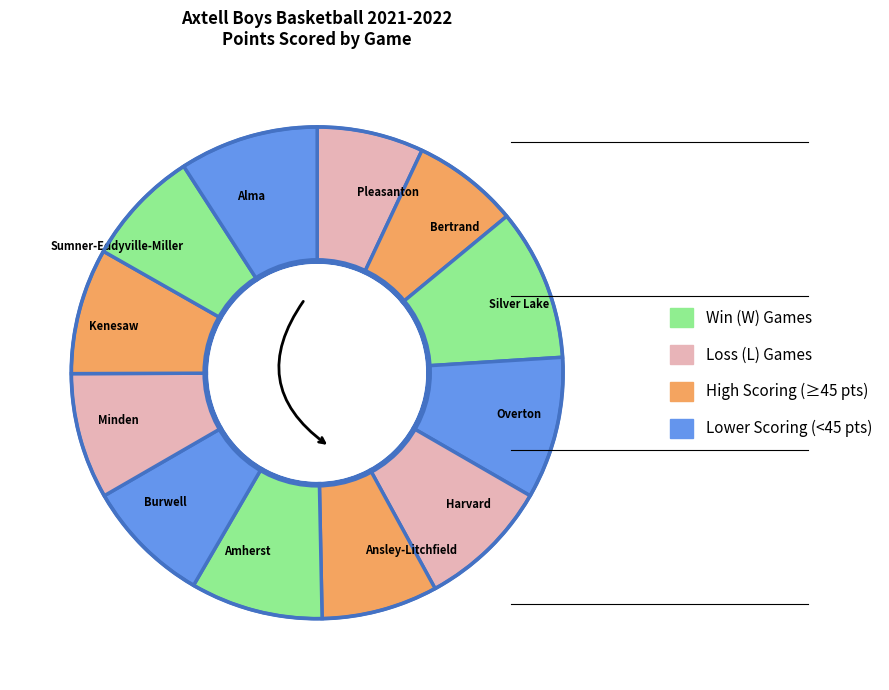

The Pleasanton slice represents 7% of the pie. True or false?

True